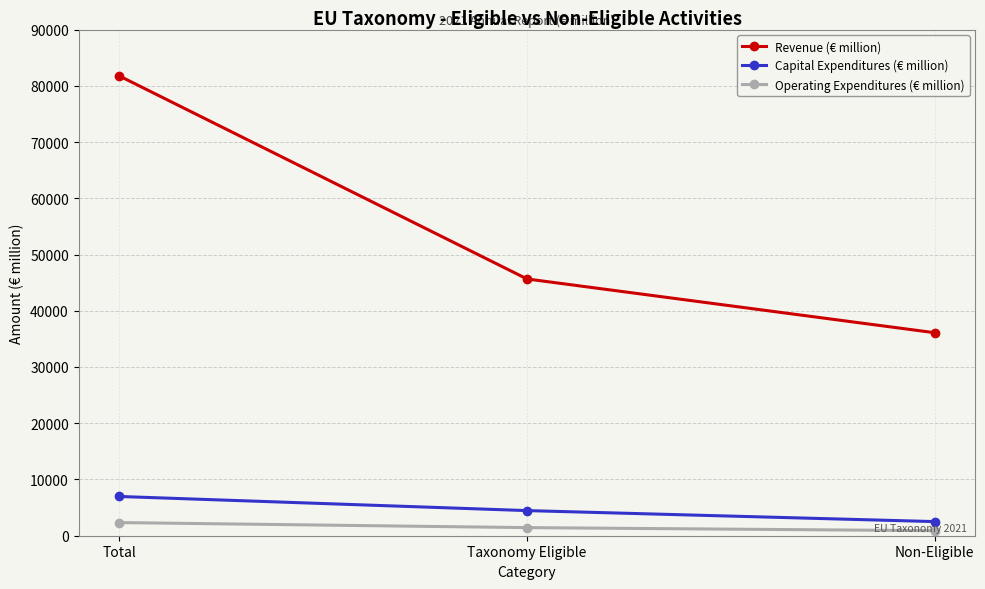

Which series has the largest total across all categories?

Revenue (€ million)